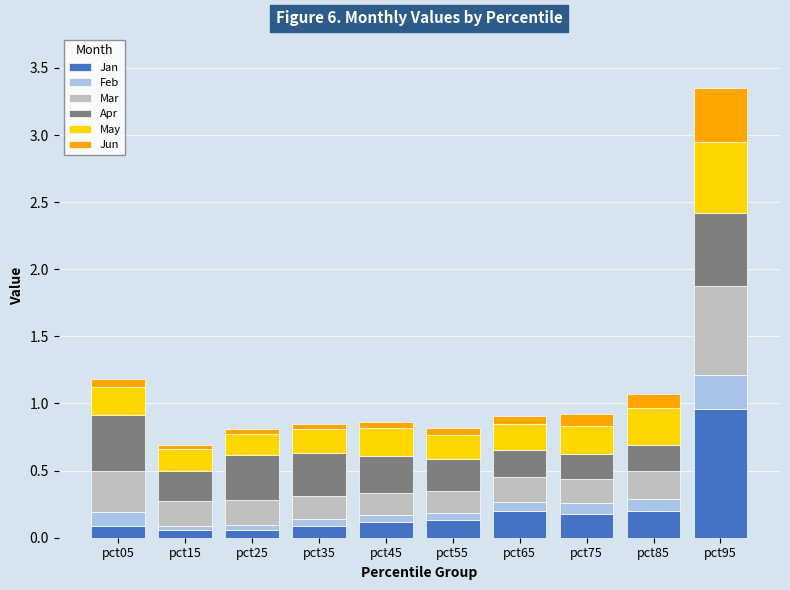

At which label does Jan reach its peak?

pct95